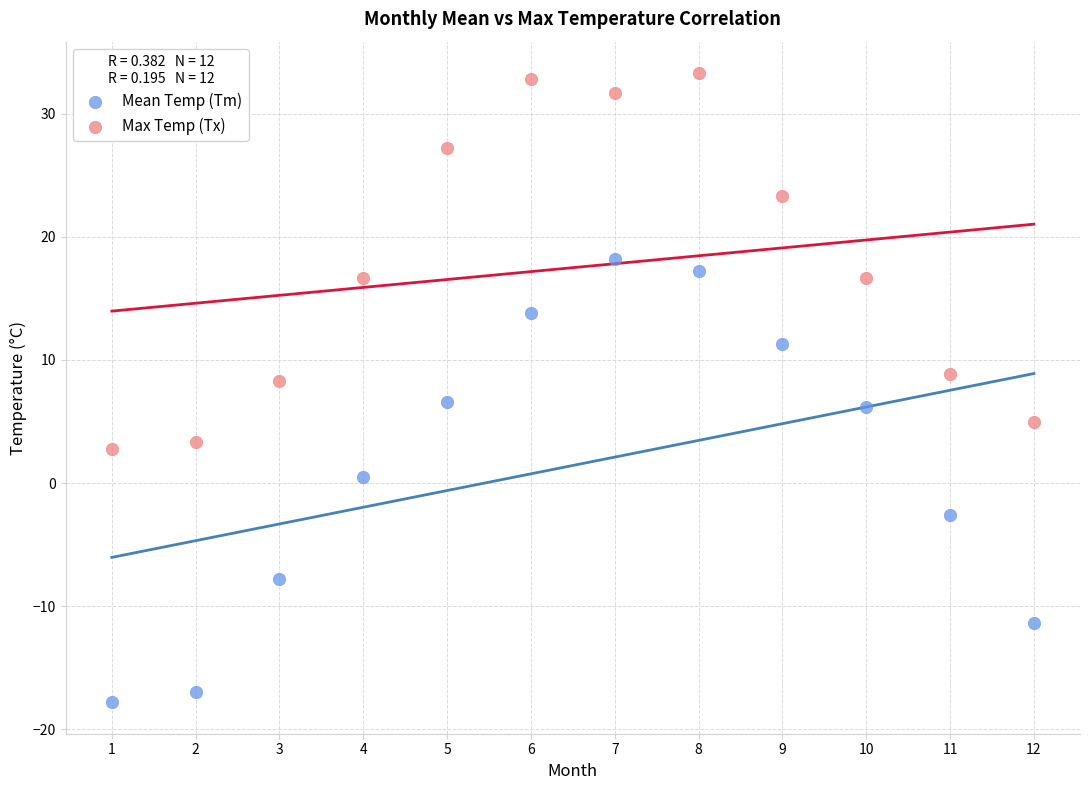

Which series reaches the minimum Y coordinate?

Mean Temp (Tm)